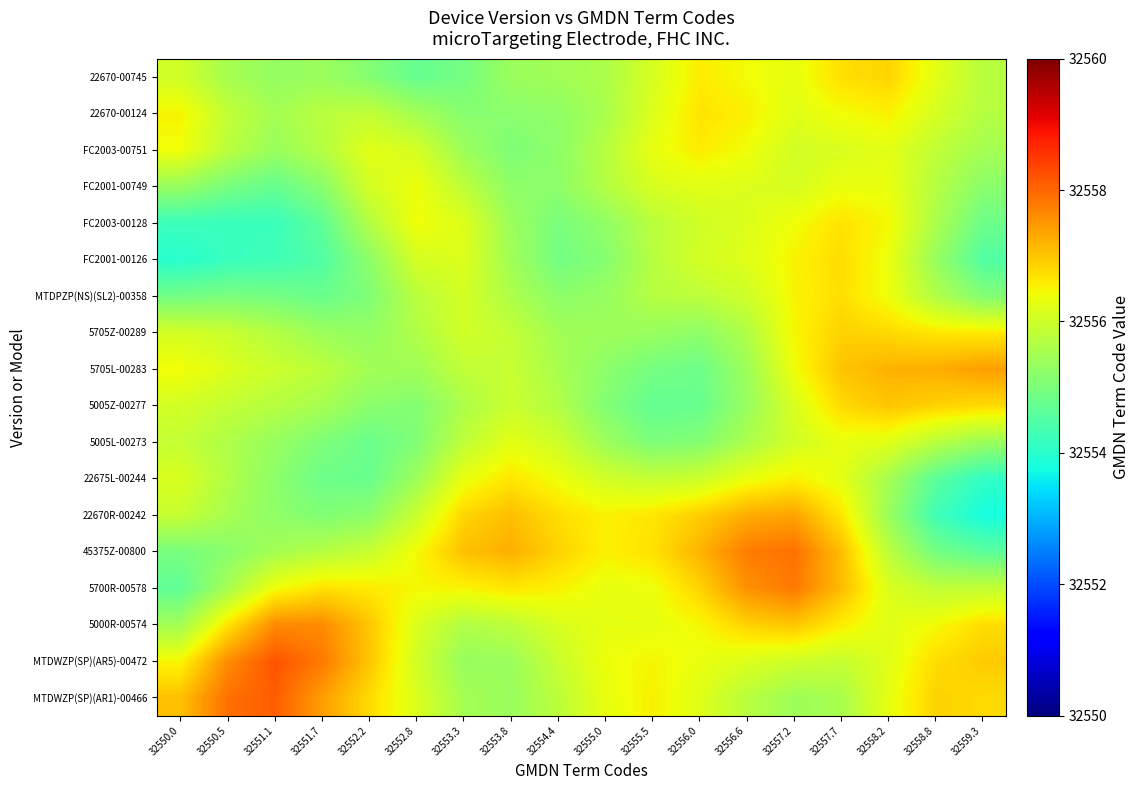

Reading left to right, what are all the values shown in this chart?

22670-00745: 32550.0=32556.0	32550.5=32555.5	32551.1=32555.3	32551.7=32555.4	32552.2=32555.1	32552.8=32554.7	32553.3=32554.9	32553.8=32555.4	32554.4=32555.5	32555.0=32555.6	32555.5=32556.1	32556.0=32556.6	32556.6=32556.4	32557.2=32556.3	32557.7=32556.7	32558.2=32556.8	32558.8=32556.2	32559.3=32555.7
22670-00124: 32550.0=32556.5	32550.5=32555.8	32551.1=32555.5	32551.7=32555.7	32552.2=32555.9	32552.8=32555.5	32553.3=32555.1	32553.8=32555.2	32554.4=32555.3	32555.0=32555.6	32555.5=32556.2	32556.0=32556.7	32556.6=32556.5	32557.2=32556.2	32557.7=32556.4	32558.2=32556.5	32558.8=32556.1	32559.3=32555.7
FC2003-00751: 32550.0=32556.4	32550.5=32555.8	32551.1=32555.4	32551.7=32555.7	32552.2=32556.2	32552.8=32556.1	32553.3=32555.4	32553.8=32555.1	32554.4=32555.2	32555.0=32555.7	32555.5=32556.3	32556.0=32556.6	32556.6=32556.4	32557.2=32556.0	32557.7=32556.1	32558.2=32556.2	32558.8=32555.8	32559.3=32555.5
FC2001-00749: 32550.0=32555.3	32550.5=32555.0	32551.1=32554.7	32551.7=32555.2	32552.2=32556.1	32552.8=32556.4	32553.3=32555.8	32553.8=32555.2	32554.4=32555.2	32555.0=32555.7	32555.5=32556.1	32556.0=32556.2	32556.6=32556.2	32557.2=32556.1	32557.7=32556.3	32558.2=32556.3	32558.8=32555.7	32559.3=32555.2
FC2003-00128: 32550.0=32554.2	32550.5=32554.2	32551.1=32554.2	32551.7=32554.7	32552.2=32555.7	32552.8=32556.4	32553.3=32556.2	32553.8=32555.4	32554.4=32555.0	32555.0=32555.3	32555.5=32555.7	32556.0=32556.0	32556.6=32556.2	32557.2=32556.4	32557.7=32556.7	32558.2=32556.5	32558.8=32555.6	32559.3=32554.8
FC2001-00126: 32550.0=32554.0	32550.5=32554.2	32551.1=32554.3	32551.7=32554.5	32552.2=32555.2	32552.8=32556.1	32553.3=32556.2	32553.8=32555.5	32554.4=32554.9	32555.0=32555.1	32555.5=32555.7	32556.0=32556.1	32556.6=32556.2	32557.2=32556.5	32557.7=32556.8	32558.2=32556.3	32558.8=32555.3	32559.3=32554.5
MTDPZP(NS)(SL2)-00358: 32550.0=32554.9	32550.5=32555.0	32551.1=32554.9	32551.7=32554.8	32552.2=32555.1	32552.8=32555.8	32553.3=32556.1	32553.8=32555.6	32554.4=32555.2	32555.0=32555.3	32555.5=32555.7	32556.0=32555.8	32556.6=32556.0	32557.2=32556.5	32557.7=32556.7	32558.2=32556.4	32558.8=32555.6	32559.3=32555.1
5705Z-00289: 32550.0=32556.1	32550.5=32555.9	32551.1=32555.7	32551.7=32555.4	32552.2=32555.3	32552.8=32555.6	32553.3=32556.0	32553.8=32555.9	32554.4=32555.5	32555.0=32555.4	32555.5=32555.4	32556.0=32555.2	32556.6=32555.6	32557.2=32556.5	32557.7=32556.9	32558.2=32556.8	32558.8=32556.6	32559.3=32556.6
5705L-00283: 32550.0=32556.4	32550.5=32556.2	32551.1=32556.0	32551.7=32555.8	32552.2=32555.5	32552.8=32555.4	32553.3=32555.8	32553.8=32555.9	32554.4=32555.5	32555.0=32555.2	32555.5=32554.9	32556.0=32554.8	32556.6=32555.4	32557.2=32556.4	32557.7=32557.0	32558.2=32557.2	32558.8=32557.3	32559.3=32557.4
5005Z-00277: 32550.0=32556.1	32550.5=32555.9	32551.1=32555.7	32551.7=32555.5	32552.2=32555.2	32552.8=32555.1	32553.3=32555.6	32553.8=32555.9	32554.4=32555.7	32555.0=32555.1	32555.5=32554.7	32556.0=32554.8	32556.6=32555.3	32557.2=32556.1	32557.7=32556.8	32558.2=32557.0	32558.8=32556.9	32559.3=32556.8
5005L-00273: 32550.0=32555.9	32550.5=32555.6	32551.1=32555.3	32551.7=32555.0	32552.2=32554.8	32552.8=32555.1	32553.3=32555.8	32553.8=32556.3	32554.4=32556.0	32555.0=32555.4	32555.5=32555.0	32556.0=32555.1	32556.6=32555.6	32557.2=32556.0	32557.7=32556.3	32558.2=32556.2	32558.8=32555.7	32559.3=32555.4
22675L-00244: 32550.0=32556.1	32550.5=32555.7	32551.1=32555.2	32551.7=32554.8	32552.2=32554.8	32552.8=32555.4	32553.3=32556.3	32553.8=32556.6	32554.4=32556.4	32555.0=32556.0	32555.5=32555.9	32556.0=32556.0	32556.6=32556.3	32557.2=32556.5	32557.7=32556.3	32558.2=32555.5	32558.8=32554.6	32559.3=32554.1
22670R-00242: 32550.0=32555.9	32550.5=32555.5	32551.1=32555.2	32551.7=32555.1	32552.2=32555.2	32552.8=32555.9	32553.3=32556.8	32553.8=32557.1	32554.4=32556.7	32555.0=32556.5	32555.5=32556.7	32556.0=32556.9	32556.6=32557.3	32557.2=32557.4	32557.7=32556.7	32558.2=32555.4	32558.8=32554.3	32559.3=32553.8
45375Z-00800: 32550.0=32555.0	32550.5=32555.2	32551.1=32555.5	32551.7=32555.7	32552.2=32555.9	32552.8=32556.4	32553.3=32557.1	32553.8=32557.2	32554.4=32556.9	32555.0=32556.5	32555.5=32556.7	32556.0=32557.2	32556.6=32557.8	32557.2=32557.9	32557.7=32557.1	32558.2=32555.8	32558.8=32554.9	32559.3=32554.6
5700R-00578: 32550.0=32554.7	32550.5=32555.5	32551.1=32556.4	32551.7=32556.7	32552.2=32556.6	32552.8=32556.5	32553.3=32556.5	32553.8=32556.6	32554.4=32556.5	32555.0=32556.3	32555.5=32556.4	32556.0=32556.9	32556.6=32557.6	32557.2=32557.8	32557.7=32557.1	32558.2=32556.2	32558.8=32555.8	32559.3=32555.9
5000R-00574: 32550.0=32555.5	32550.5=32556.7	32551.1=32557.6	32551.7=32557.6	32552.2=32557.0	32552.8=32556.1	32553.3=32555.6	32553.8=32555.8	32554.4=32556.1	32555.0=32556.3	32555.5=32556.3	32556.0=32556.5	32556.6=32556.9	32557.2=32557.0	32557.7=32556.6	32558.2=32556.2	32558.8=32556.4	32559.3=32556.7
MTDWZP(SP)(AR5)-00472: 32550.0=32556.5	32550.5=32557.6	32551.1=32558.2	32551.7=32557.8	32552.2=32557.0	32552.8=32556.0	32553.3=32555.3	32553.8=32555.4	32554.4=32555.9	32555.0=32556.4	32555.5=32556.5	32556.0=32556.3	32556.6=32556.2	32557.2=32556.0	32557.7=32555.9	32558.2=32556.2	32558.8=32556.7	32559.3=32556.9
MTDWZP(SP)(AR1)-00466: 32550.0=32557.0	32550.5=32557.9	32551.1=32558.1	32551.7=32557.4	32552.2=32556.8	32552.8=32556.1	32553.3=32555.5	32553.8=32555.4	32554.4=32555.8	32555.0=32556.3	32555.5=32556.5	32556.0=32556.2	32556.6=32555.7	32557.2=32555.4	32557.7=32555.6	32558.2=32556.3	32558.8=32556.9	32559.3=32556.8